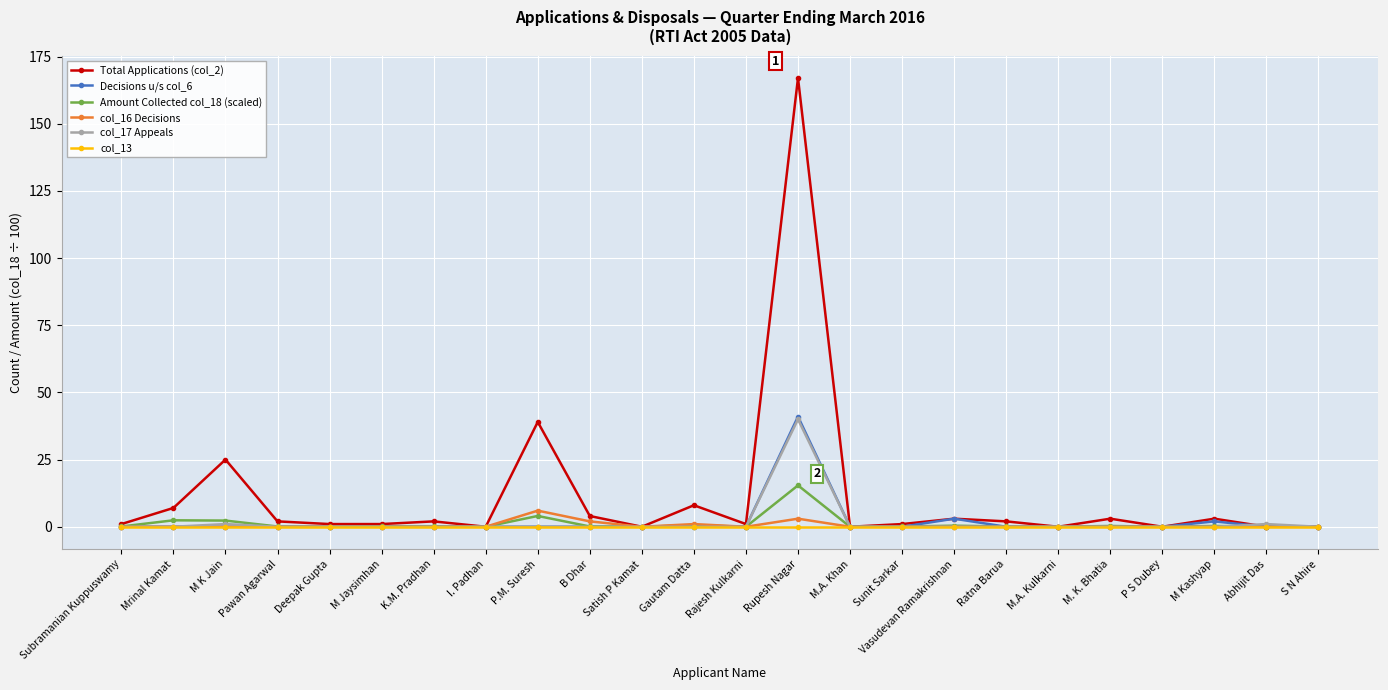

What is the sum of all Amount Collected col_18 (scaled) values?

26.6